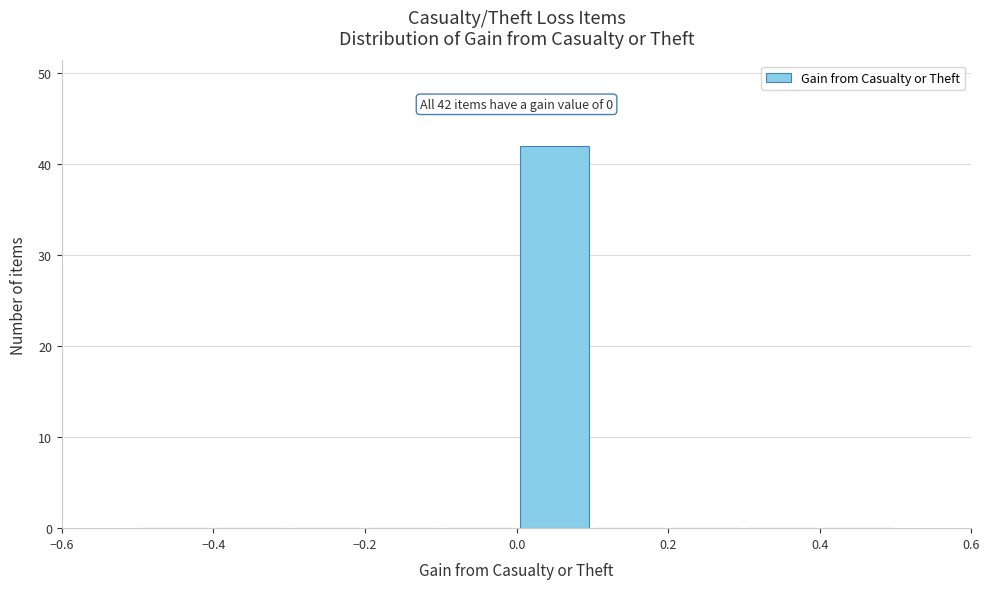

Which range on the x-axis has the tallest bar?

0.0 to 0.1